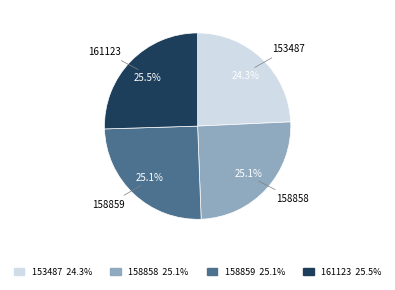

Is there a majority slice in this chart?

No